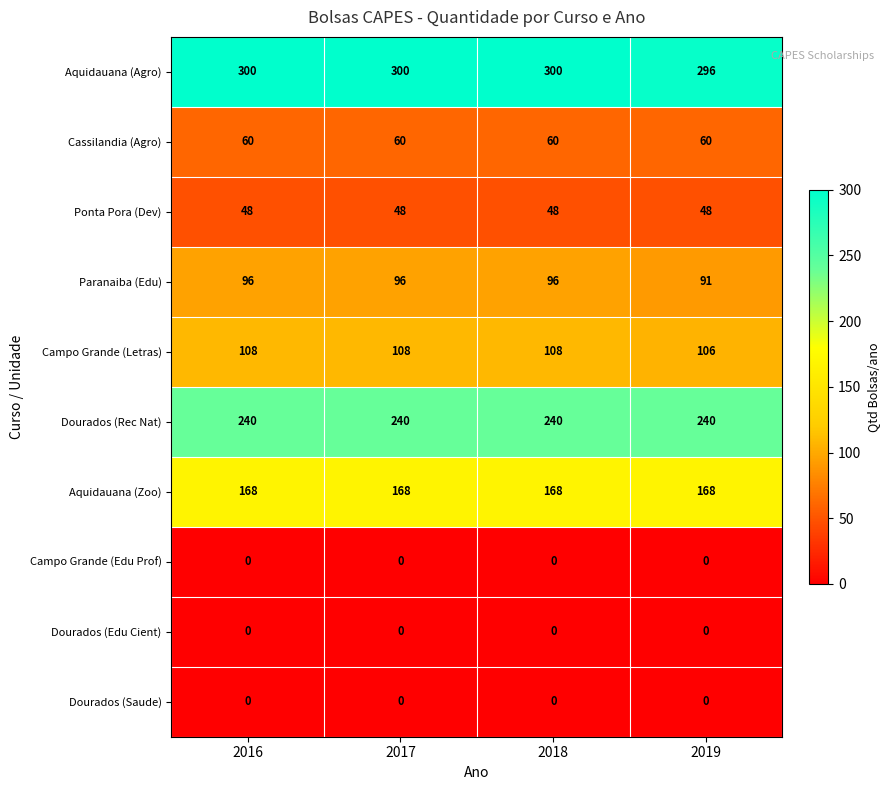

What is the highest value of the Aquidauana (Zoo) series?

168